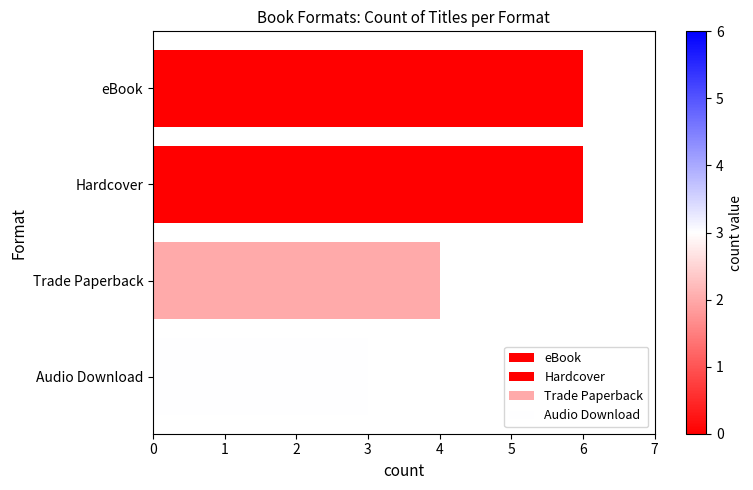

What is the label of the 4th bar from the bottom?

eBook